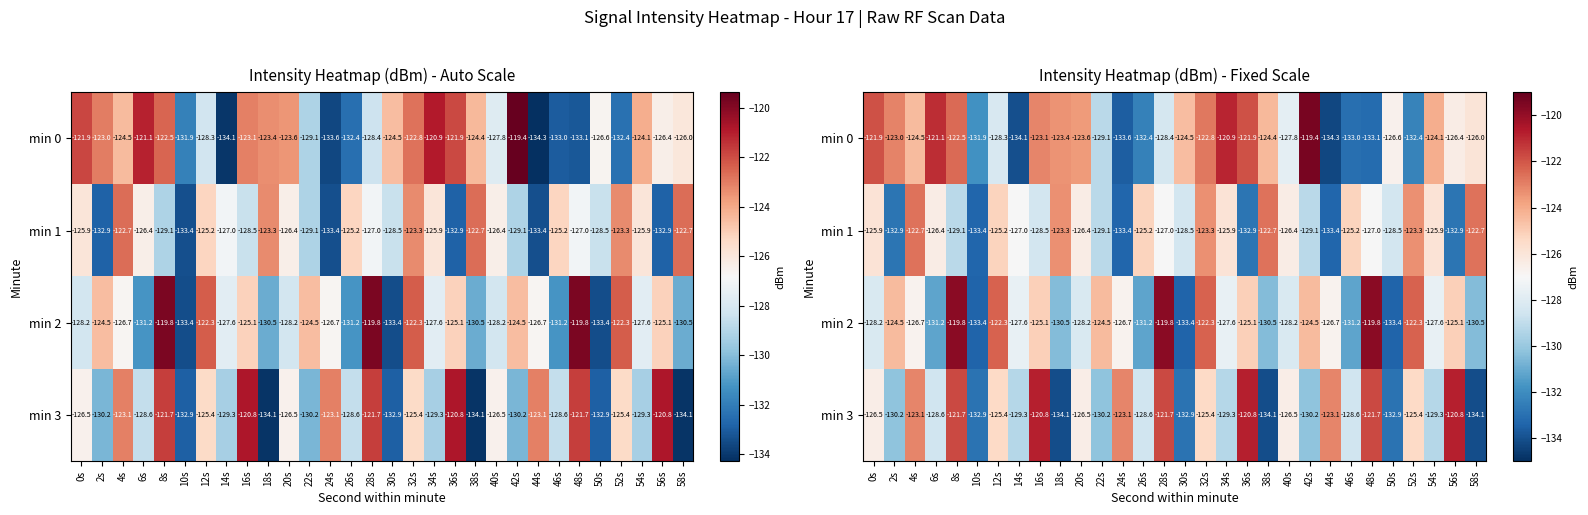

Where does the min 3 series first go above -126?

4s